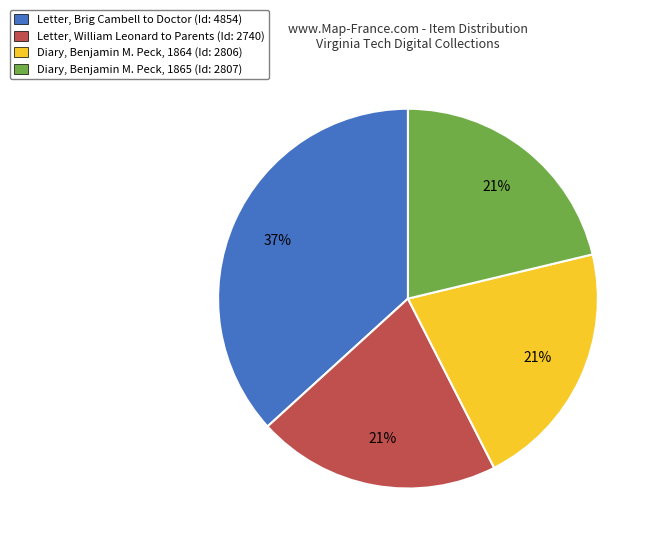

To the nearest percent, what portion does Diary, Benjamin M. Peck, 1865 represent?

21%